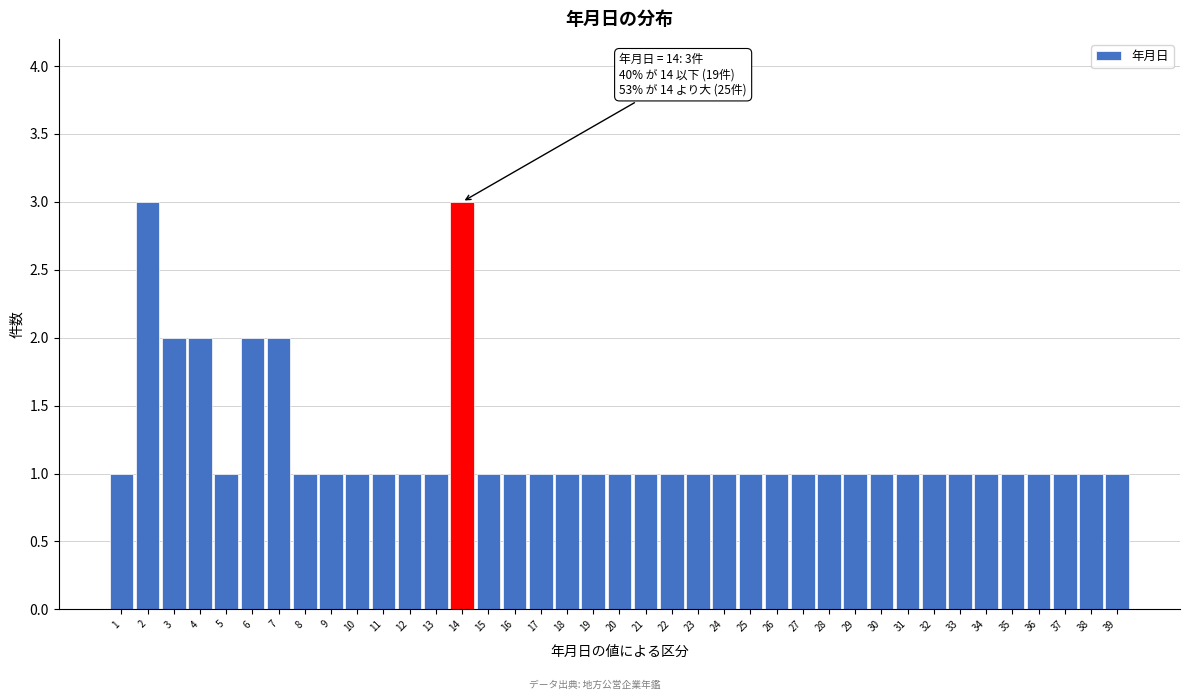

What is the ratio of the value at 14 to the value at 37?

3.0